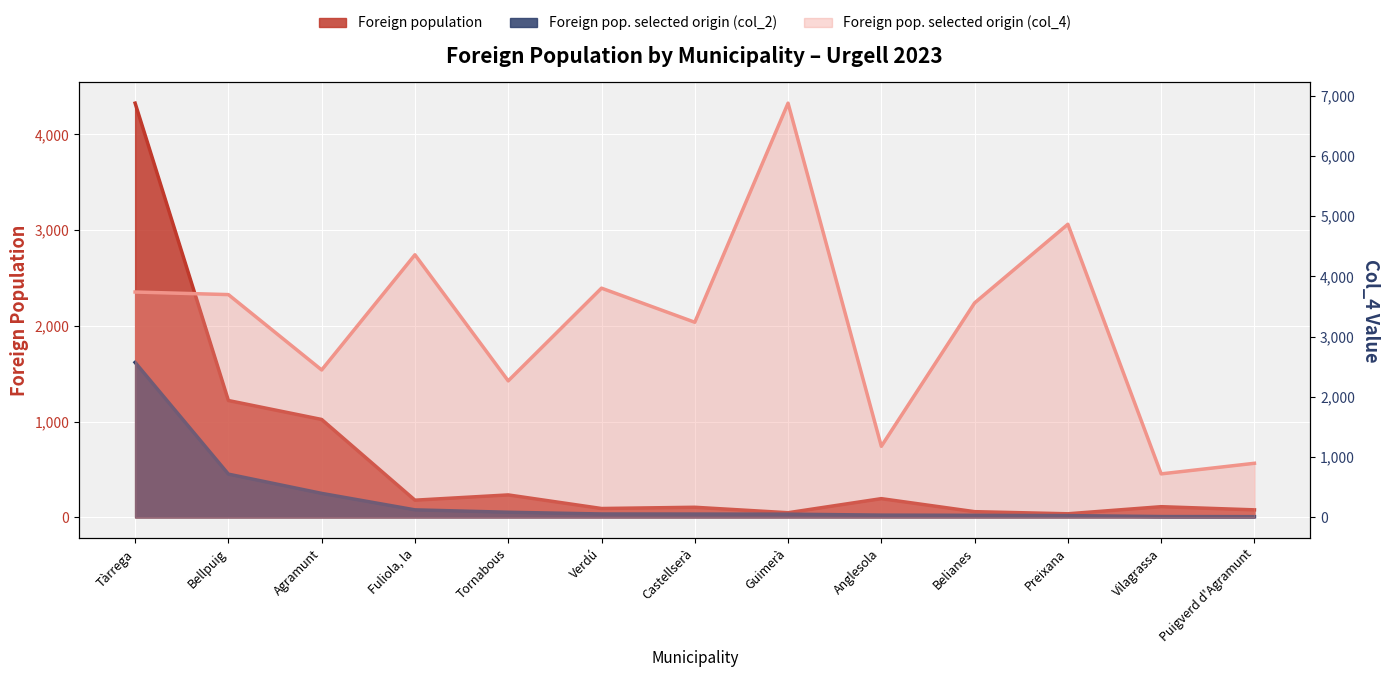

Rank the series by their maximum value, from lowest to highest.

Foreign pop. selected origin (col_2), Foreign population, Foreign pop. selected origin (col_4)